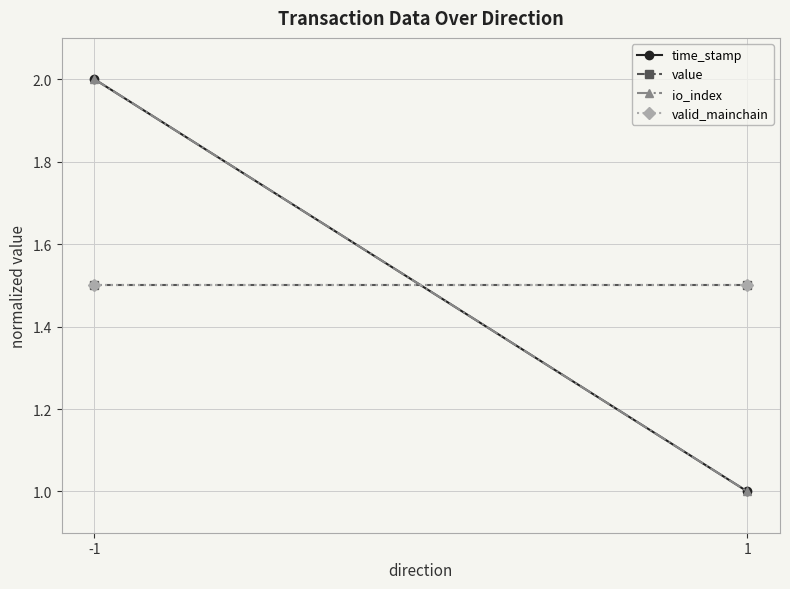

At which label does value reach its peak?

-1